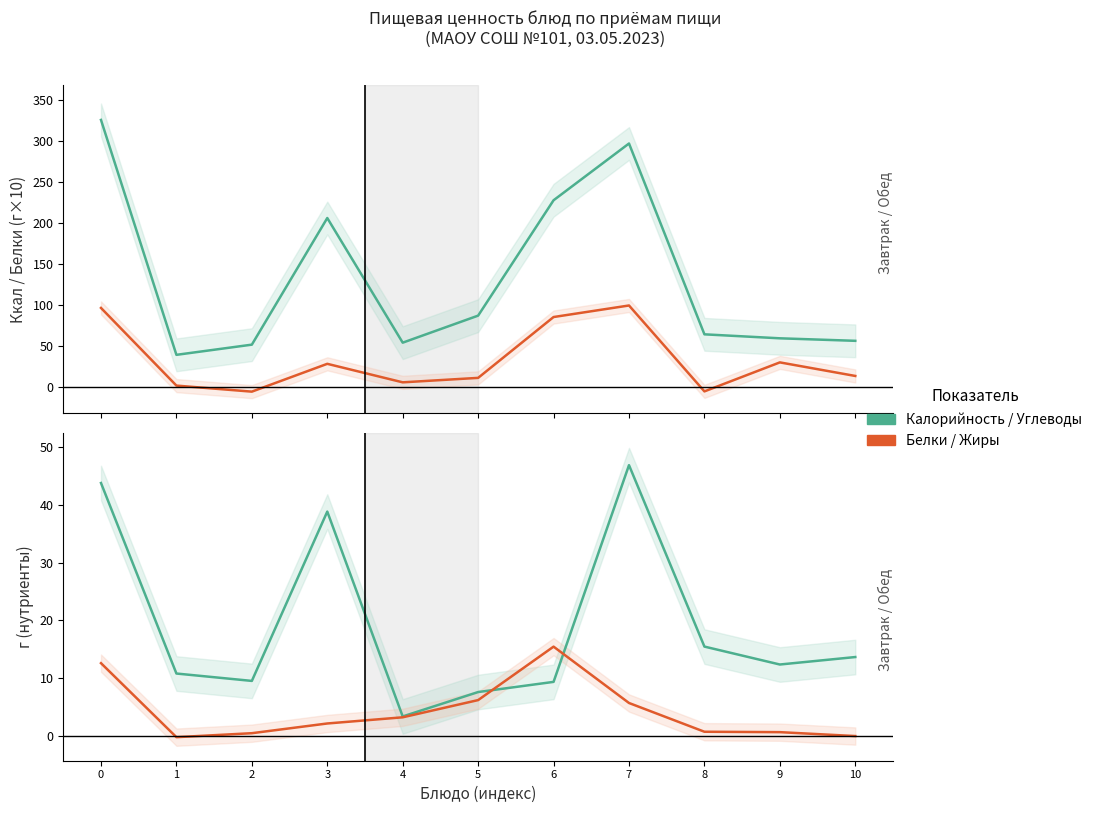

Which series has the largest total across all categories?

Калорийность